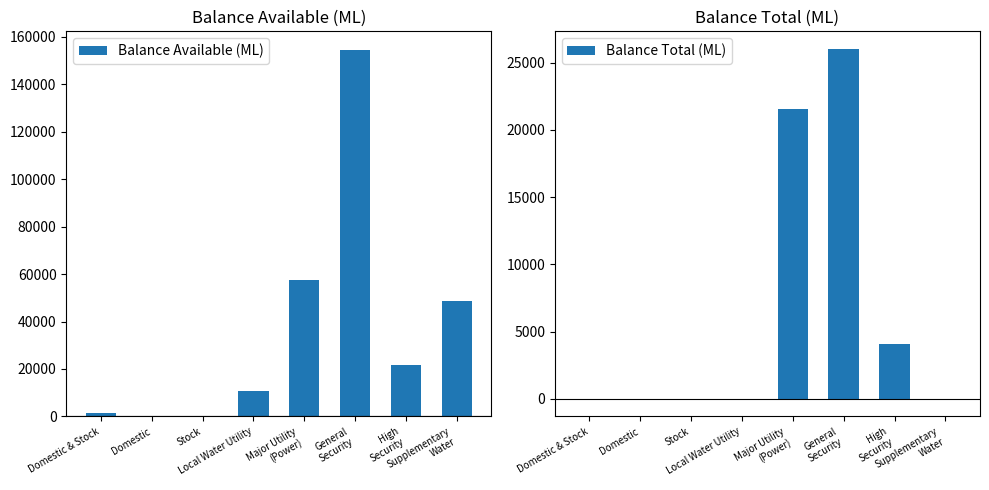

What is the difference between the maximum and minimum values in the Balance Available (ML) series?

154464